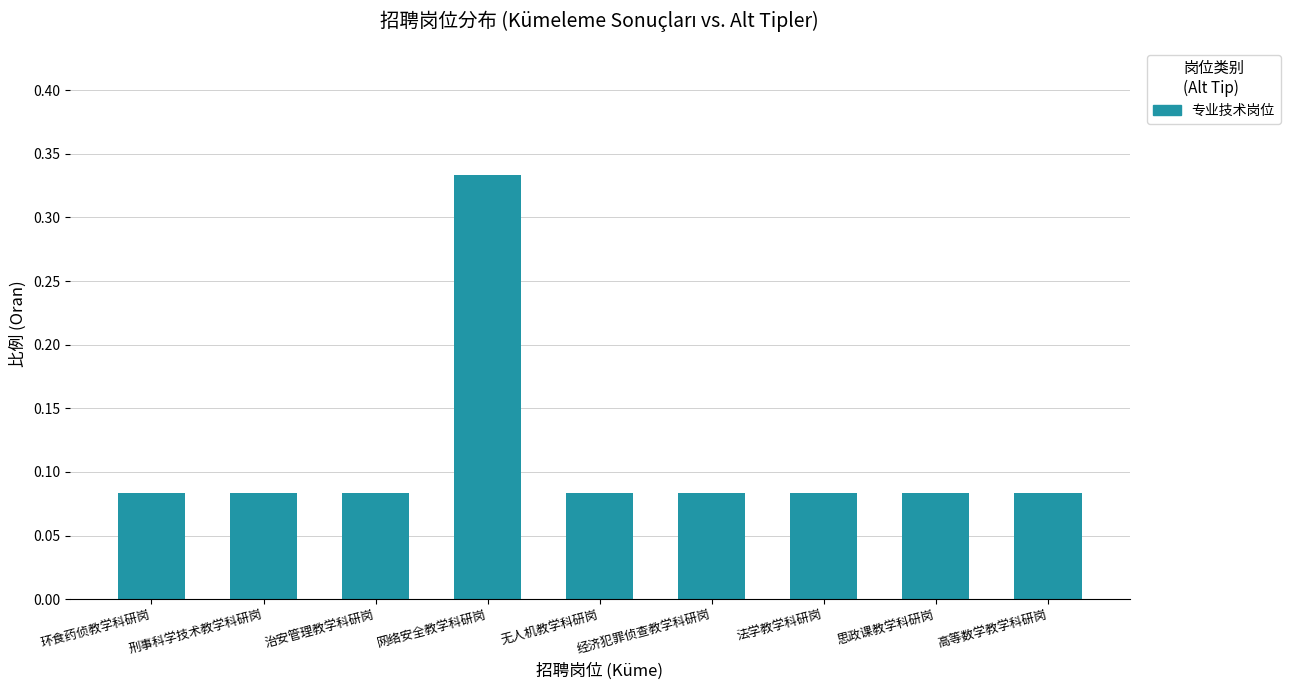

The chart shows a value of 0.0 at 治安管理教学科研岗. True or false?

False